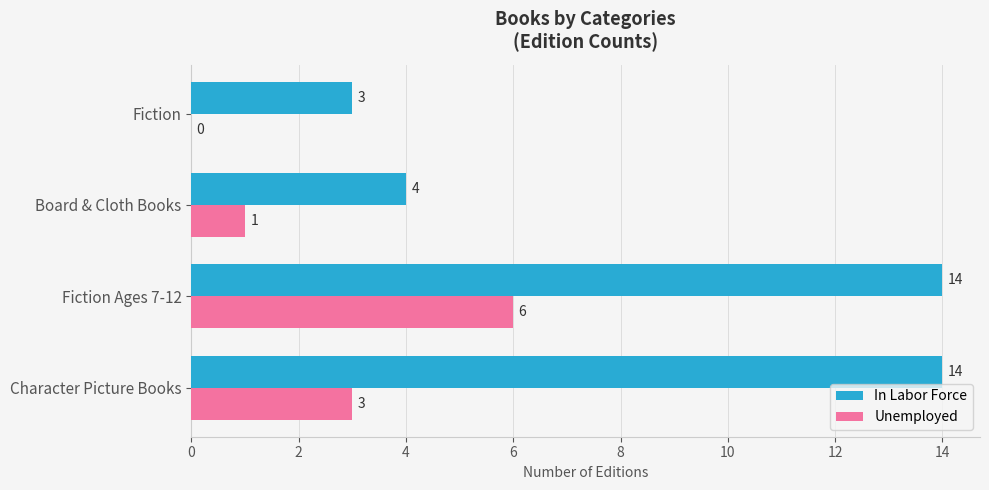

True or false: In Labor Force has a value of 4 at Fiction.

False